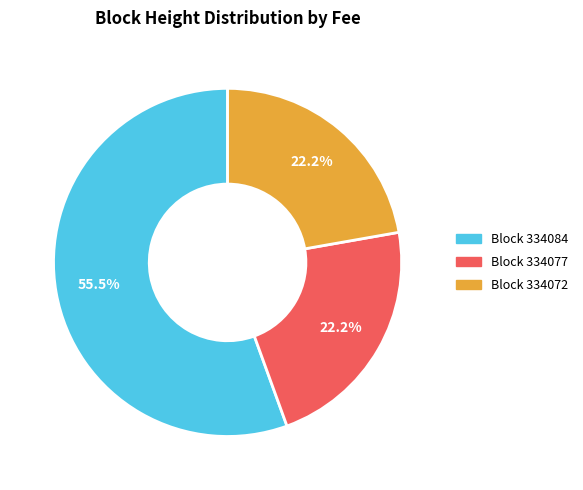

Is there any slice that represents more than half of the pie?

Yes